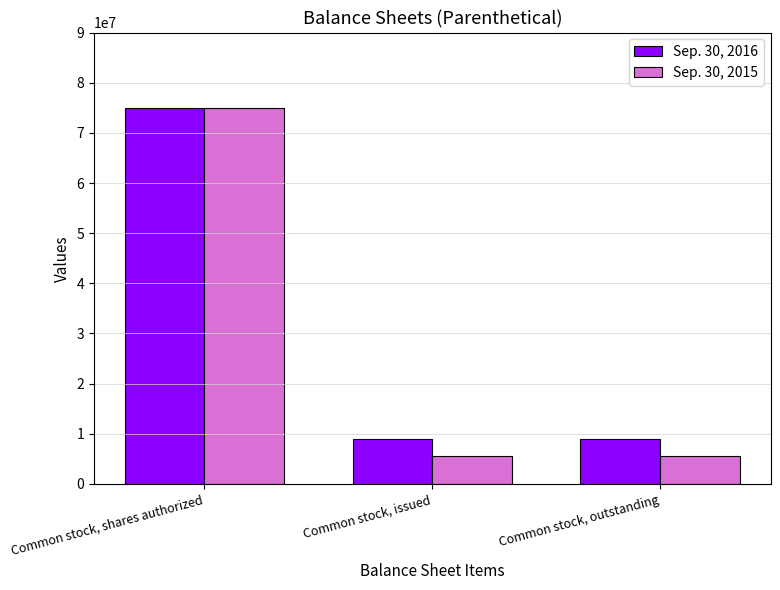

How many series are shown in this chart?

2